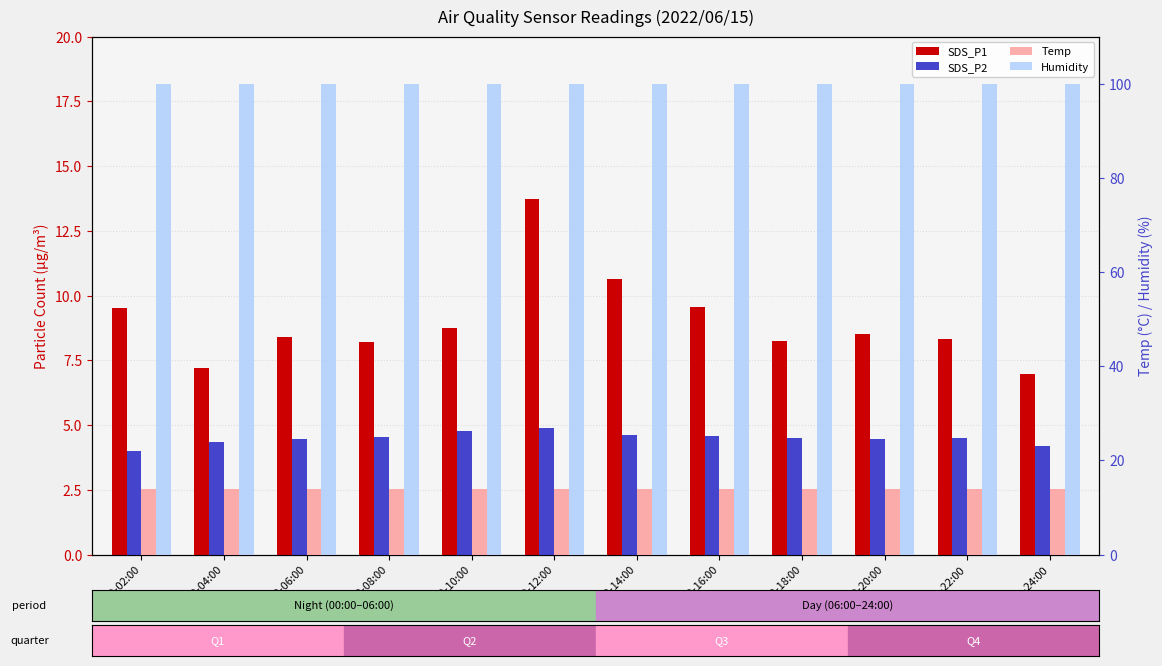

What is the label of the 3rd bar from the right?

18:00-20:00